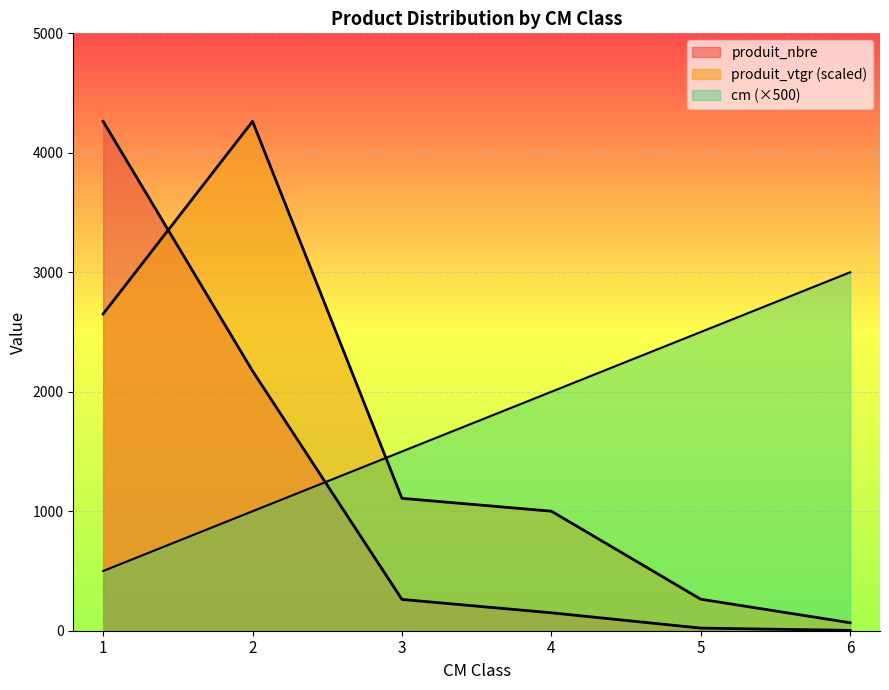

Is it true that produit_nbre equals 2174.0 at 2?

True